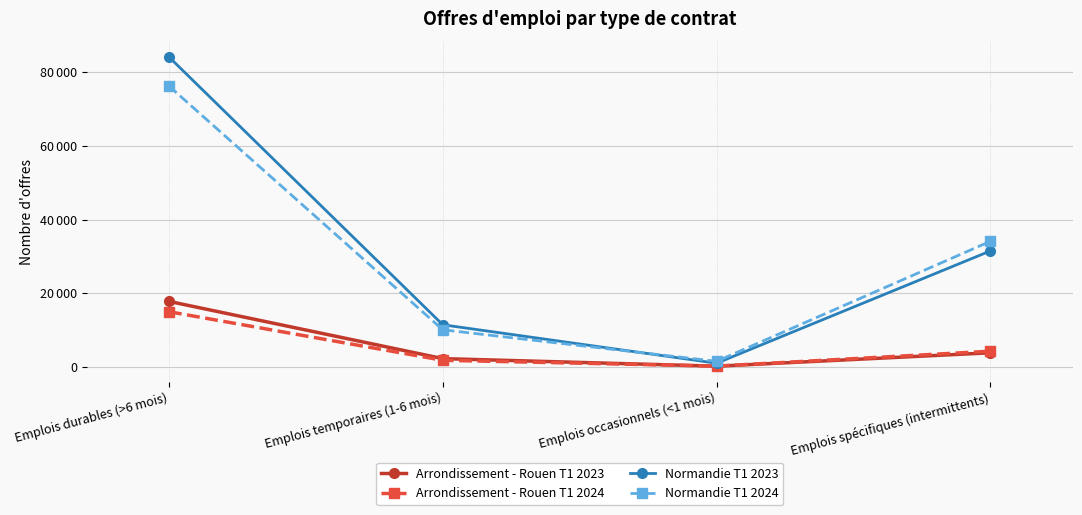

Reading left to right, what are all the values shown in this chart?

Arrondissement - Rouen T1 2023: 17799	2273	221	3858
Arrondissement - Rouen T1 2024: 15002	1824	246	4290
Normandie T1 2023: 84092	11454	1026	31488
Normandie T1 2024: 76211	10097	1543	34098